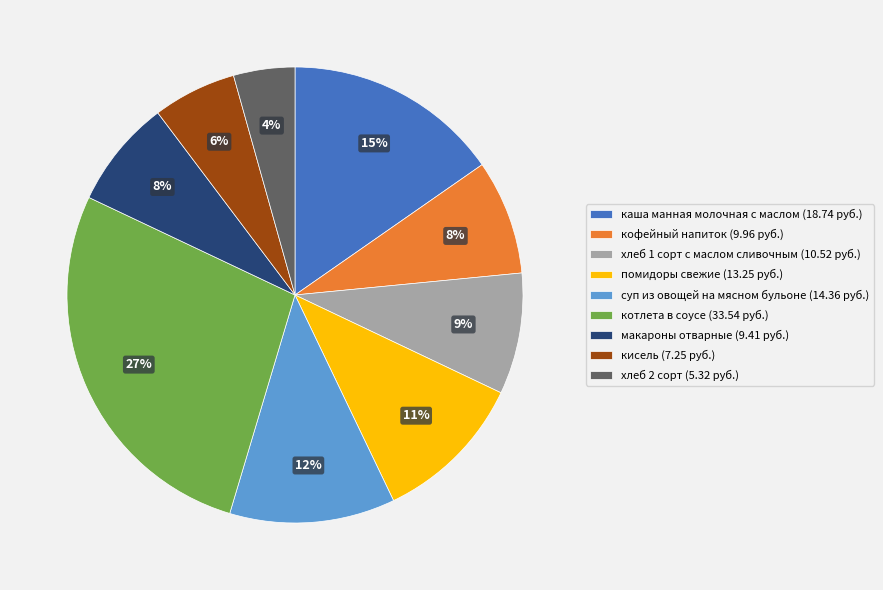

Does кофейный напиток account for over 50% of the chart?

No